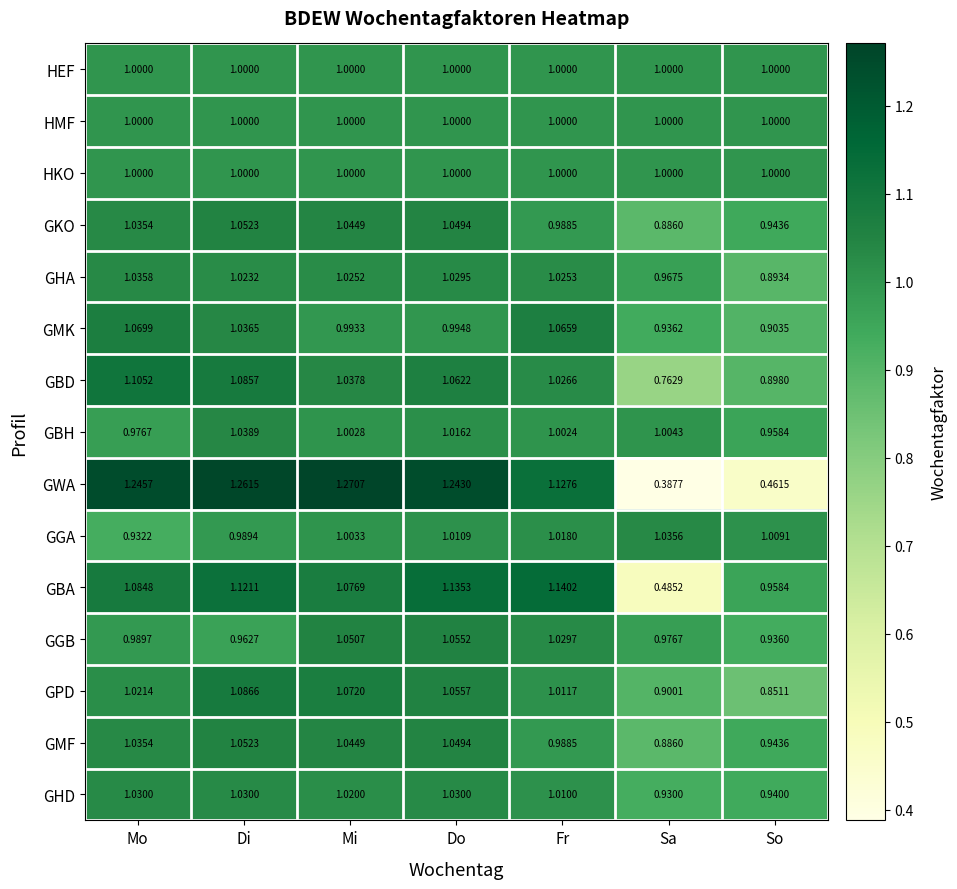

At which category does the chart reach its peak across all series?

Mi